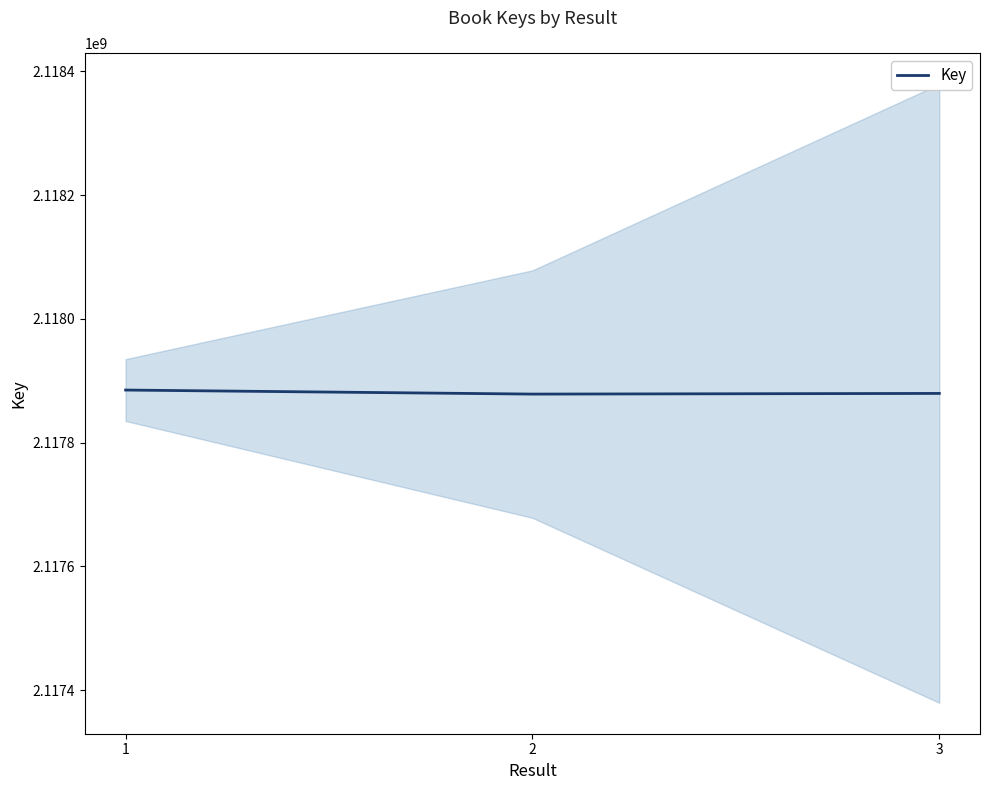

What is the sum of all values?

6353642411